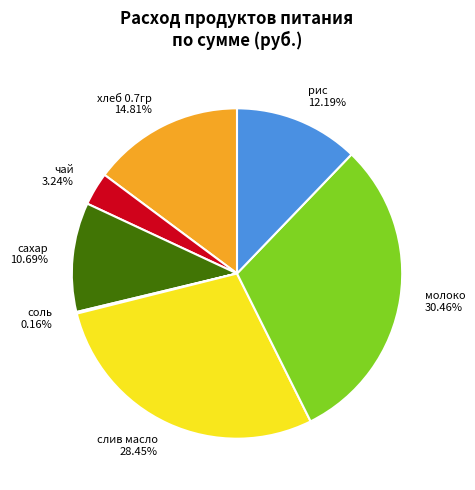

Does сахар represent more than half of the total?

No